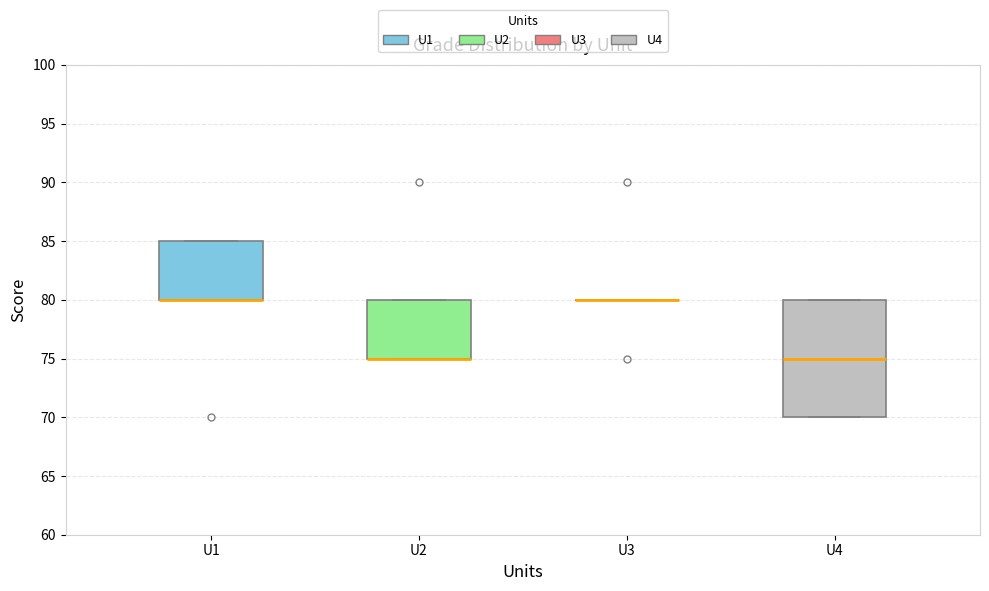

Reading left to right, transcribe this box plot: for each box, give where its median line is, the range the box spans, and where its two whiskers end, as read against the y-axis. The values are not printed on the chart, so give them approximately, as read against the axis.

U1: median 80 (drawn on the box's lower edge), box 80 to 85, whiskers 80 to 85
U2: median 75 (drawn on the box's lower edge), box 75 to 80, whiskers 75 to 80
U3: box collapsed to a line at 80, whiskers 80 to 80
U4: median 75, box 70 to 80, whiskers 70 to 80